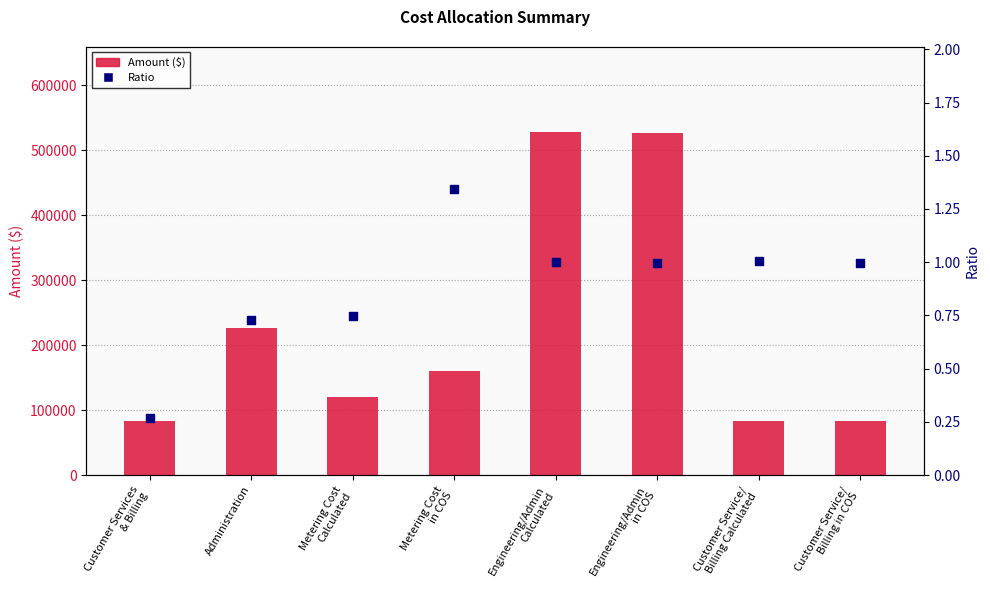

Which series has the largest Y range (max minus min)?

Amount ($)